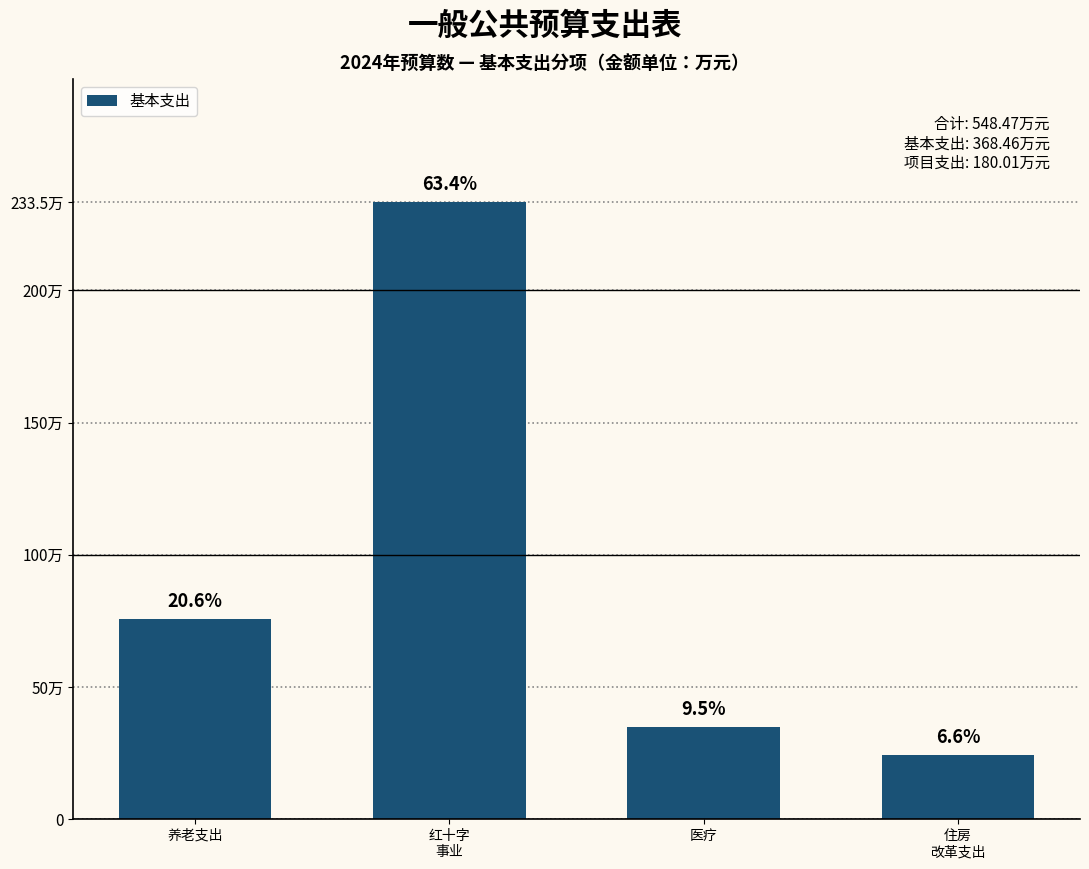

Are the bars horizontal?

No